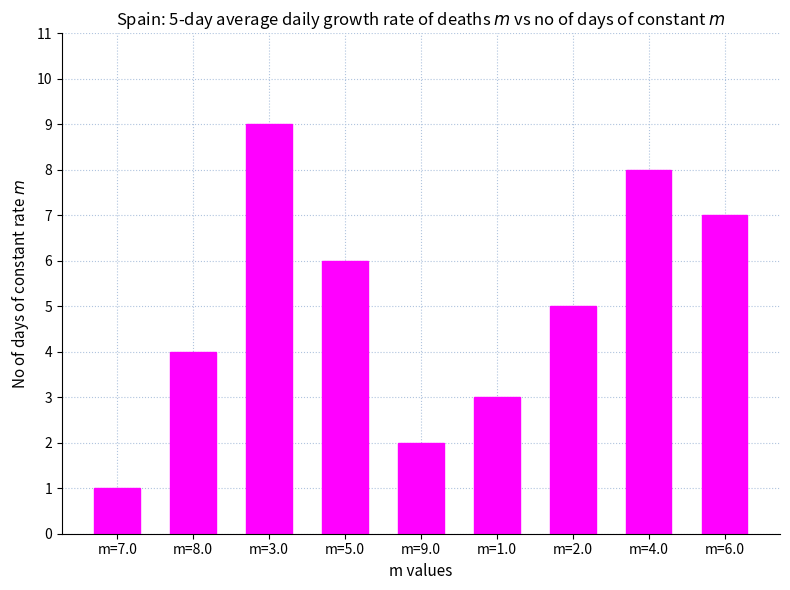

The value at m=5.0 is 6. True or false?

True